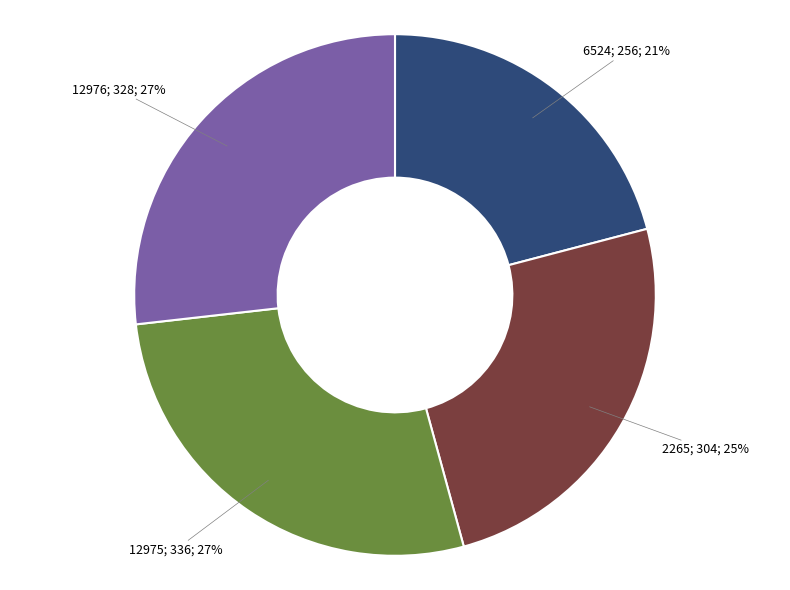

Is there any slice that represents more than half of the pie?

No